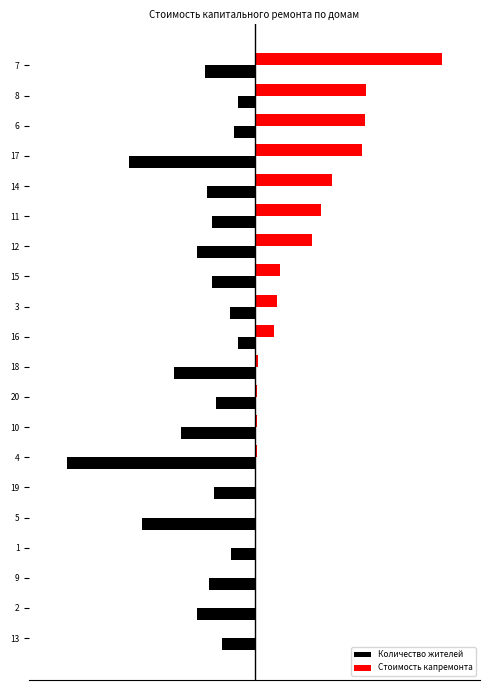

What are all the series names shown in the legend?

Количество жителей, Стоимость капремонта